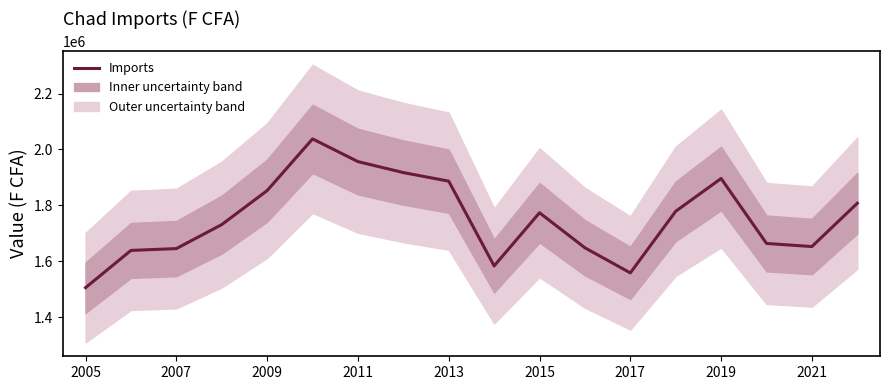

How many data points are less than 1773468?

9